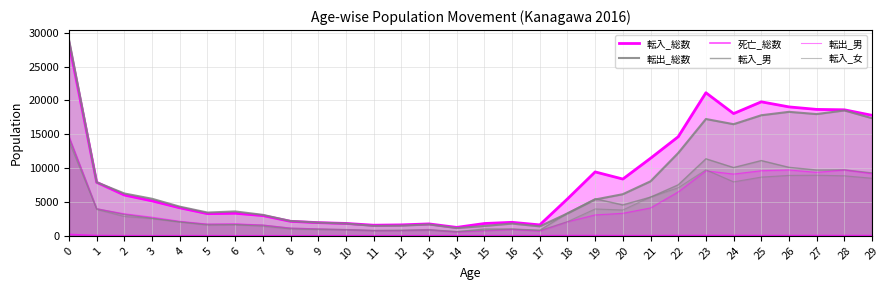

True or false: 転入_男 has more than 2 interior local peaks.

True